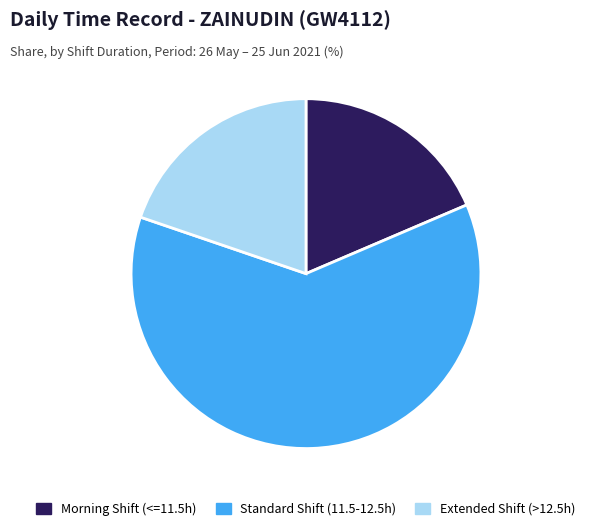

Which has a higher value, Extended Shift (>12.5h) or Morning Shift (<=11.5h)?

Extended Shift (>12.5h)